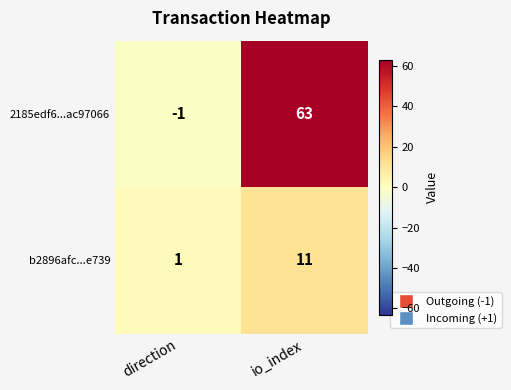

How many values in the b2896afc...e739 series are below 11?

1